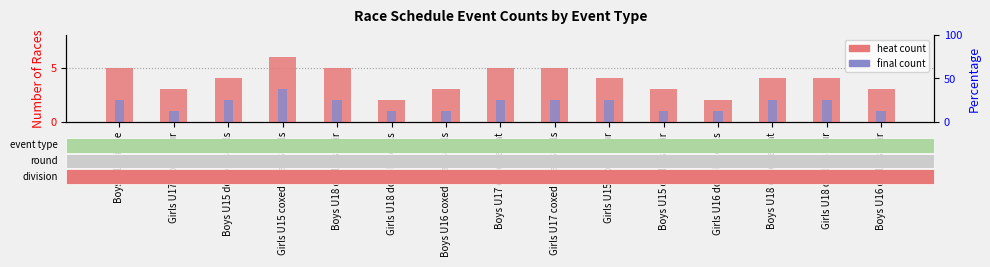

Reading right to left, list all the values displayed in this chart.

heat: Boys U16 coxless pair=3	Girls U18 coxless four=4	Boys U18 coxed eight=4	Girls U16 double sculls=2	Boys U15 coxless pair=3	Girls U15 coxed four=4	Girls U17 coxed quad sculls=5	Boys U17 coxed eight=5	Boys U16 coxed quad sculls=3	Girls U18 double sculls=2	Boys U18 coxless pair=5	Girls U15 coxed quad sculls=6	Boys U15 double sculls=4	Girls U17 coxed four=3	Boys U17 single=5
final: Boys U16 coxless pair=1	Girls U18 coxless four=2	Boys U18 coxed eight=2	Girls U16 double sculls=1	Boys U15 coxless pair=1	Girls U15 coxed four=2	Girls U17 coxed quad sculls=2	Boys U17 coxed eight=2	Boys U16 coxed quad sculls=1	Girls U18 double sculls=1	Boys U18 coxless pair=2	Girls U15 coxed quad sculls=3	Boys U15 double sculls=2	Girls U17 coxed four=1	Boys U17 single=2